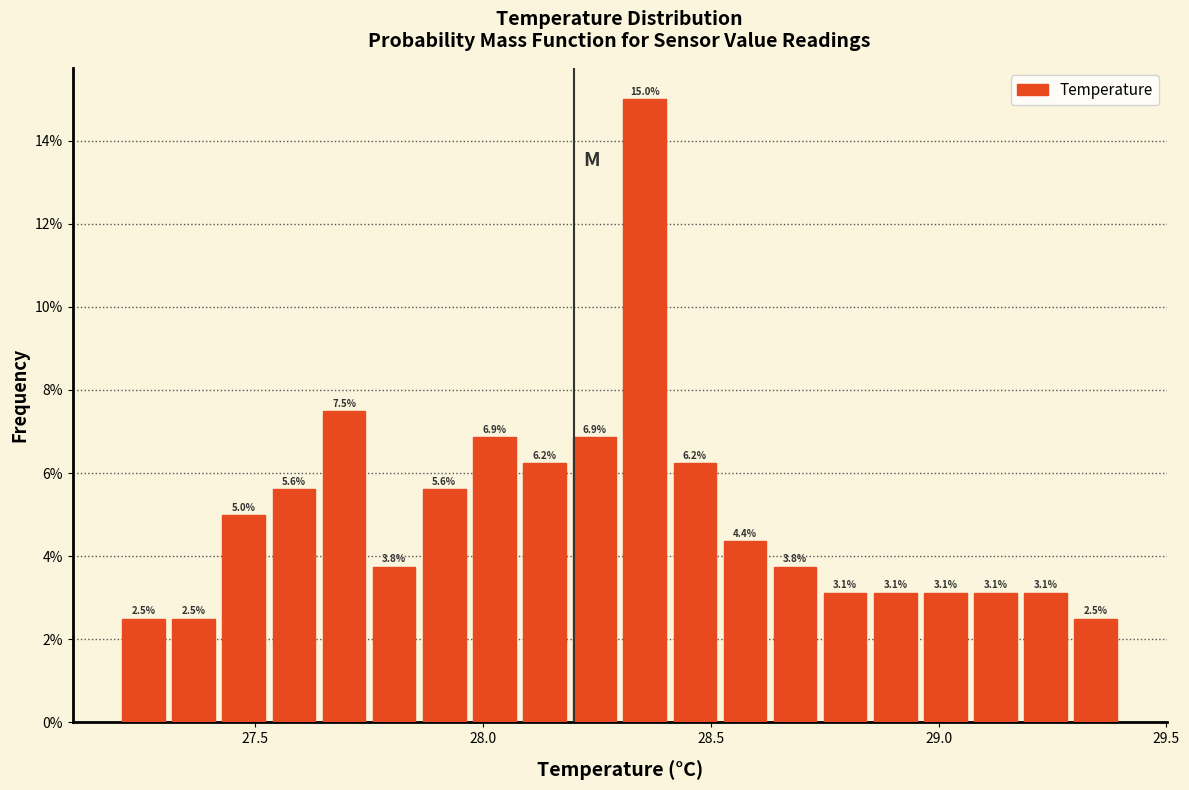

Around what value on the x-axis is the tallest bar? Give the approximate position of its centre, as read against the axis.

28.35